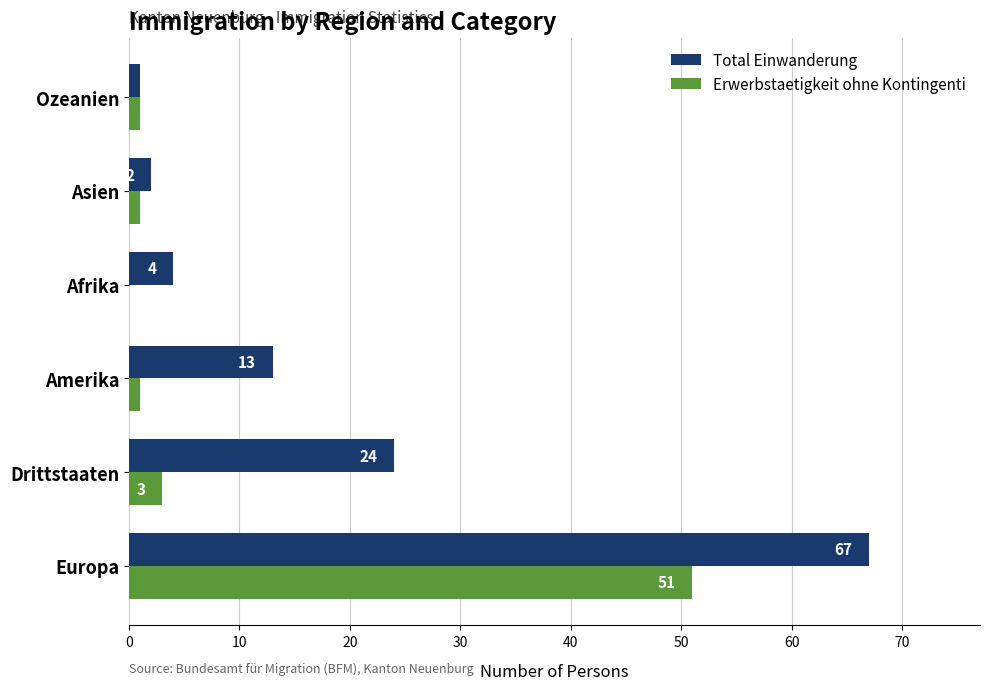

What is the sum of all Total Einwanderung values?

111